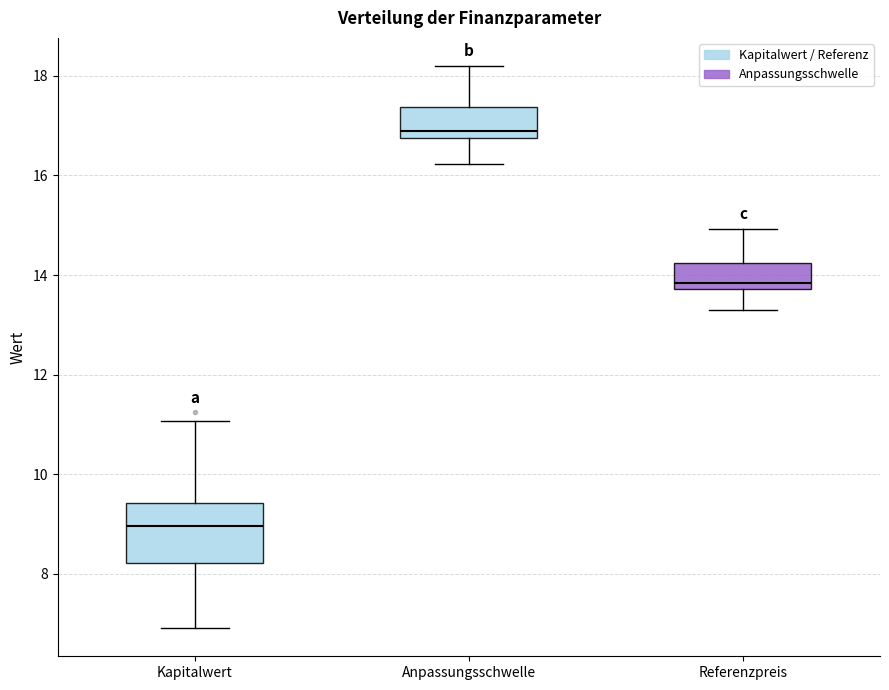

Reading left to right, read every box against the y-axis: the position of its median line, the range the box covers, and the ends of its whiskers. The values are not printed on the chart, so give them approximately, as read against the axis.

Kapitalwert: median 9.0, box 8.2 to 9.4, whiskers 7.0 to 11.0
Anpassungsschwelle: median 16.8 (just above the box's lower edge), box 16.8 to 17.4, whiskers 16.2 to 18.2
Referenzpreis: median 13.8 (just above the box's lower edge), box 13.8 to 14.2, whiskers 13.4 to 15.0